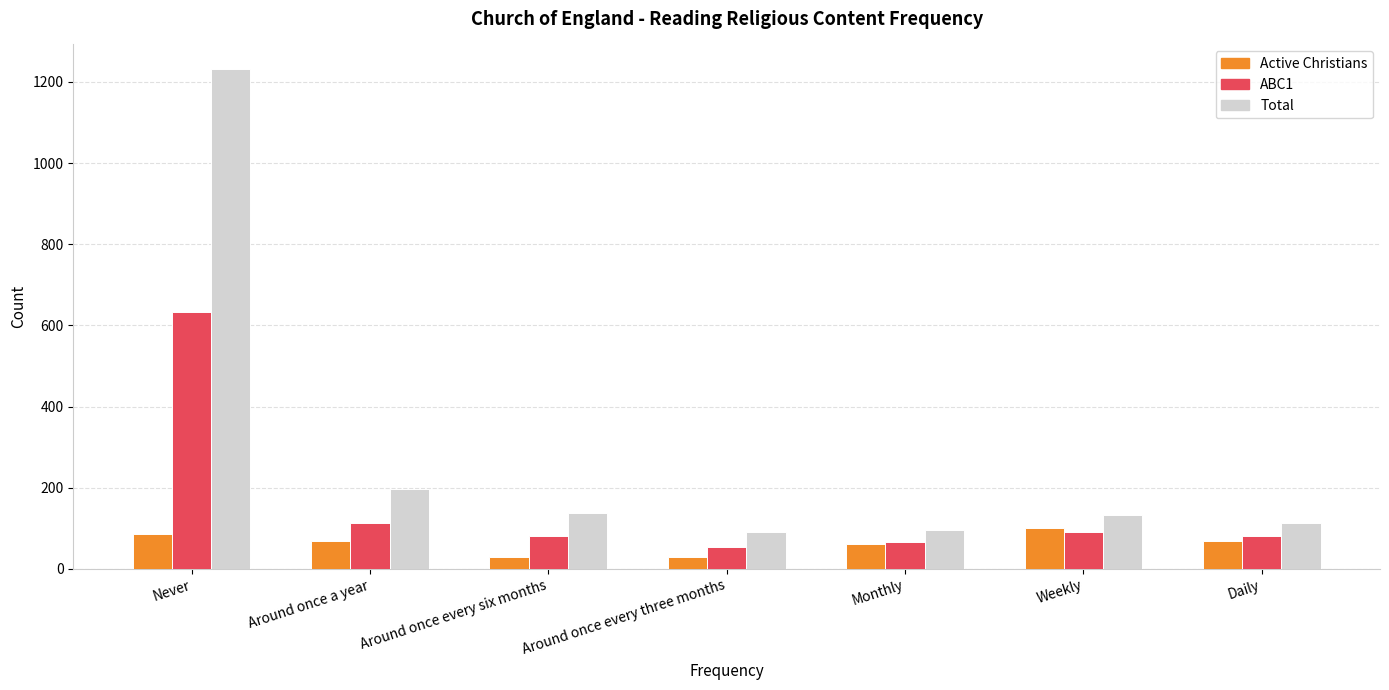

What is the label of the 4th bar from the left?

Around once every three months